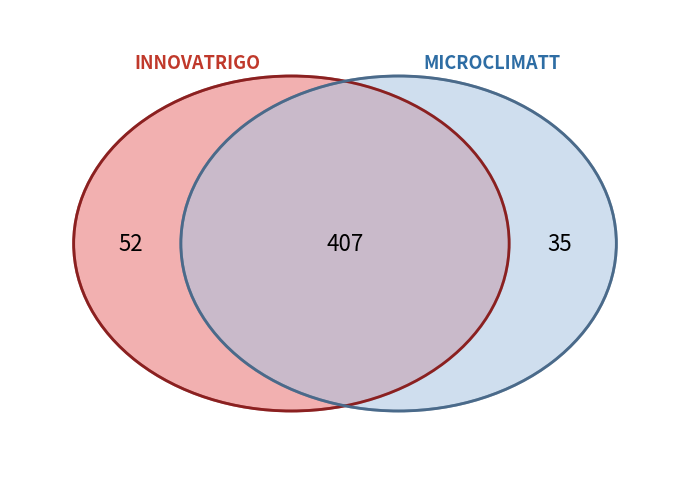

Is the sum of INNOVATRIGO and MICROCLIMATT greater than half?

Yes